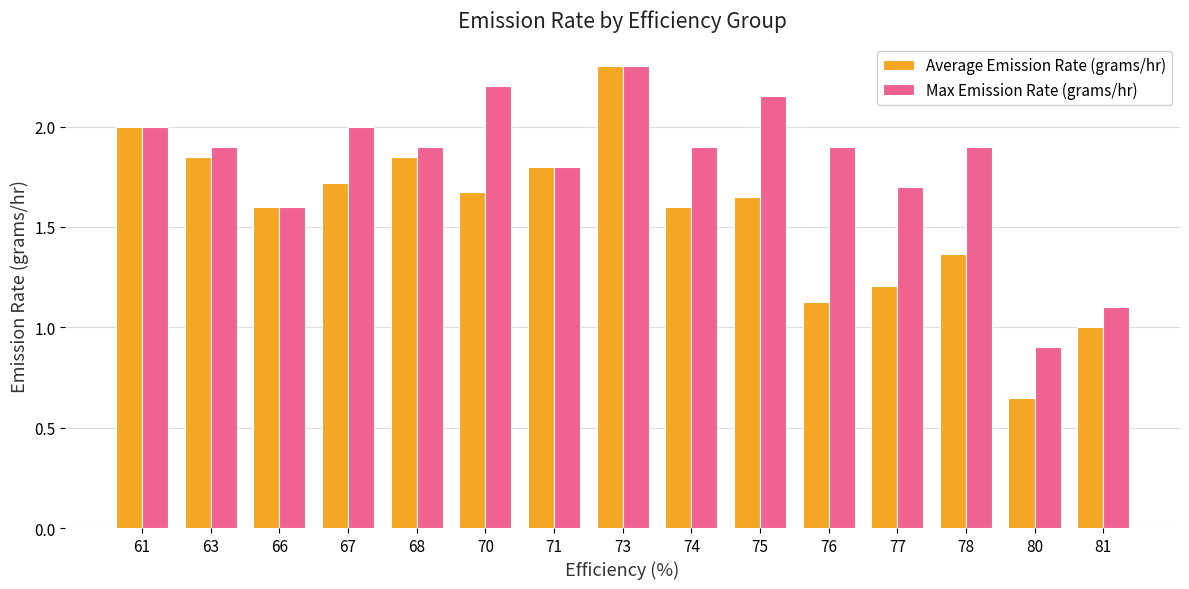

Which series has the largest range (max minus min)?

Average Emission Rate (grams/hr)